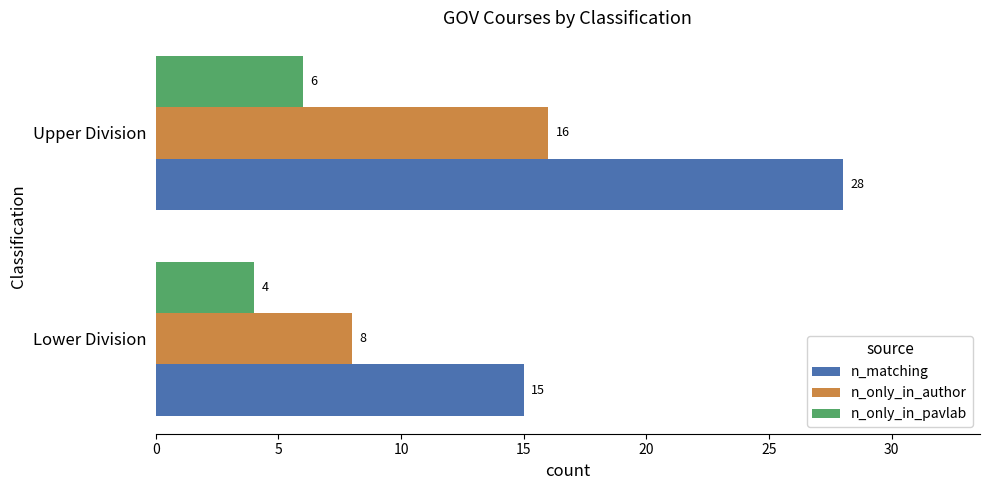

At which category is the sum across all series the highest?

Upper Division